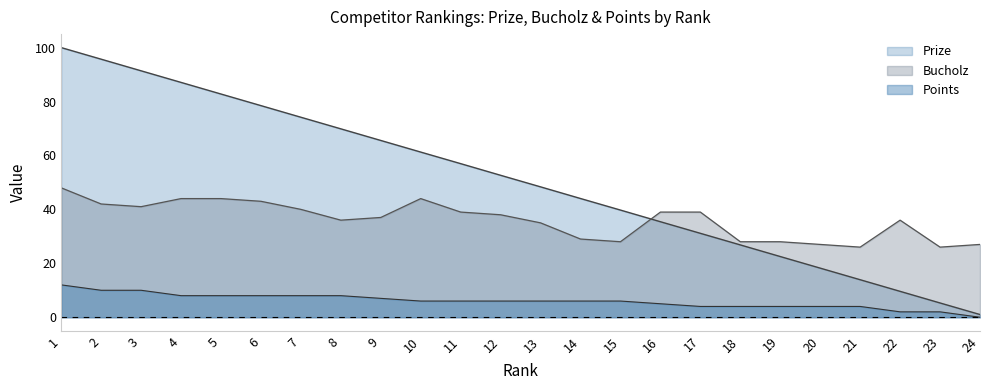

Reading left to right, what are all the values shown in this chart?

Prize: 1=100.0	2=95.7	3=91.4	4=87.1	5=82.8	6=78.5	7=74.2	8=69.9	9=65.6	10=61.2	11=57.0	12=52.6	13=48.4	14=44.0	15=39.7	16=35.4	17=31.1	18=26.8	19=22.5	20=18.2	21=13.9	22=9.6	23=5.3	24=1.0
Bucholz: 1=48.0	2=42.0	3=41.0	4=44.0	5=44.0	6=43.0	7=40.0	8=36.0	9=37.0	10=44.0	11=39.0	12=38.0	13=35.0	14=29.0	15=28.0	16=39.0	17=39.0	18=28.0	19=28.0	20=27.0	21=26.0	22=36.0	23=26.0	24=27.0
Points: 1=12.0	2=10.0	3=10.0	4=8.0	5=8.0	6=8.0	7=8.0	8=8.0	9=7.0	10=6.0	11=6.0	12=6.0	13=6.0	14=6.0	15=6.0	16=5.0	17=4.0	18=4.0	19=4.0	20=4.0	21=4.0	22=2.0	23=2.0	24=0.0